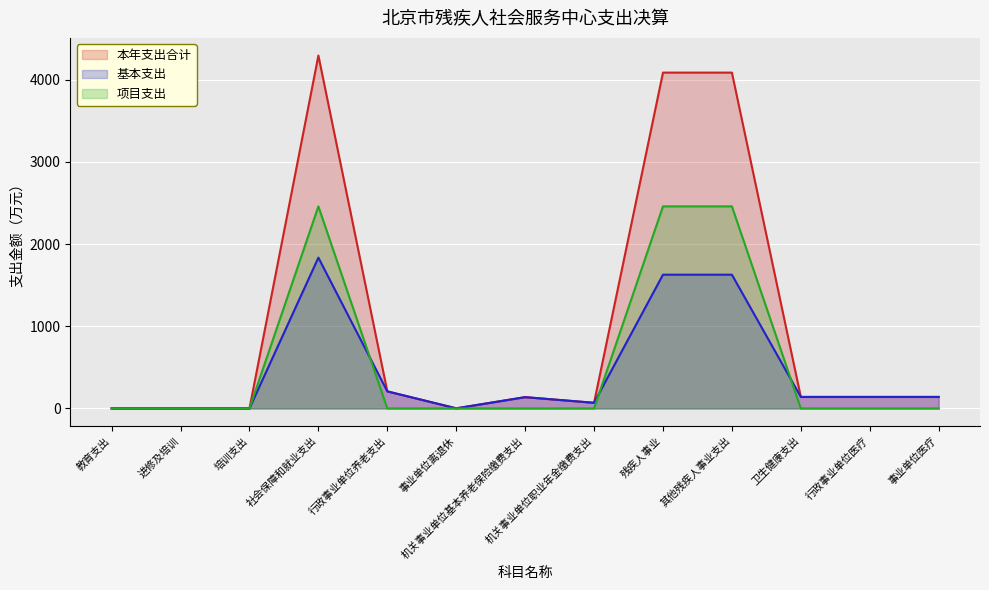

True or false: 本年支出合计 and 项目支出 cross at least once.

False